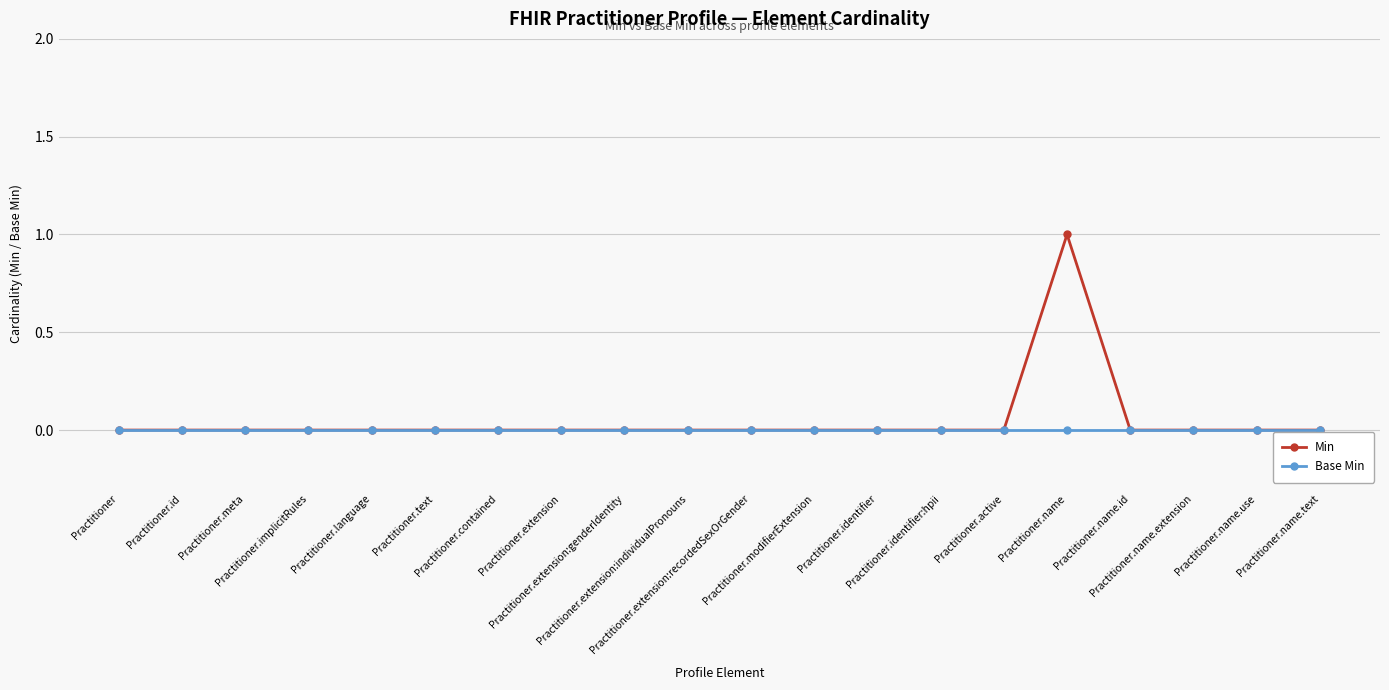

Which series has the largest total across all categories?

Min